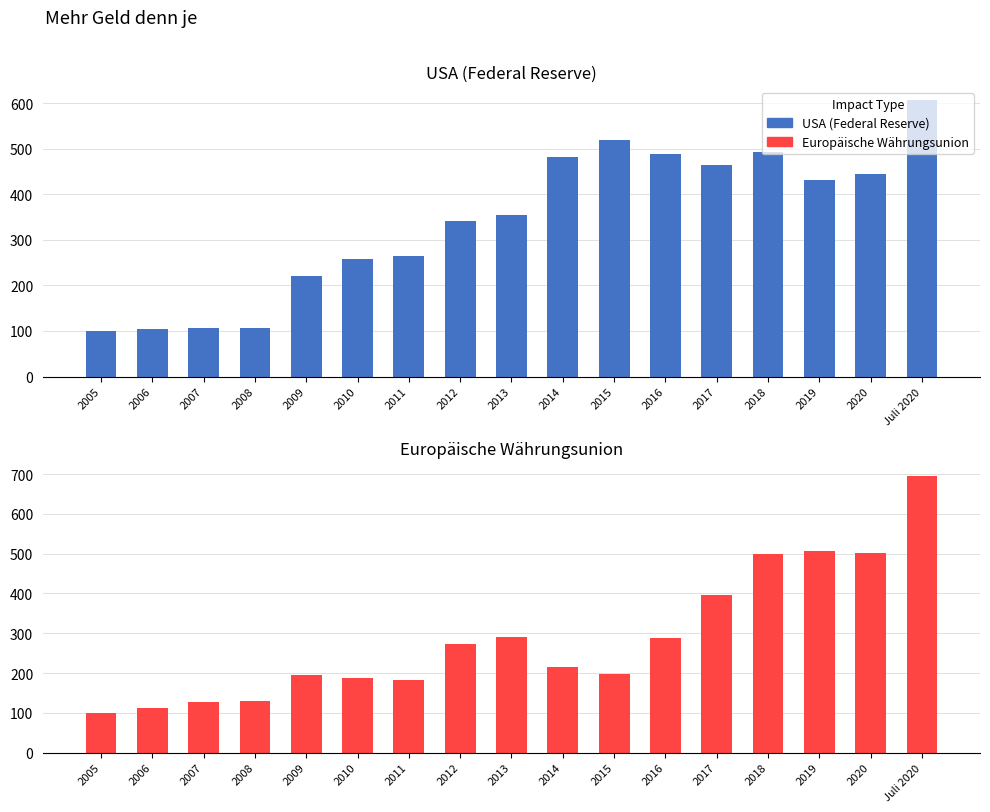

List the labels in order of Europäische Währungsunion value, largest first.

Juli 2020, 2019, 2020, 2018, 2017, 2013, 2016, 2012, 2014, 2015, 2009, 2010, 2011, 2008, 2007, 2006, 2005